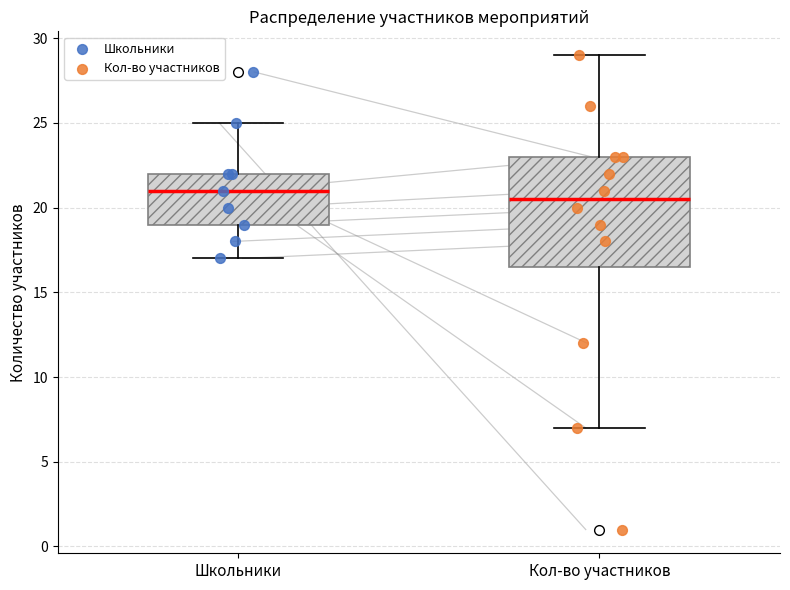

Which box's median line is the highest?

Школьники